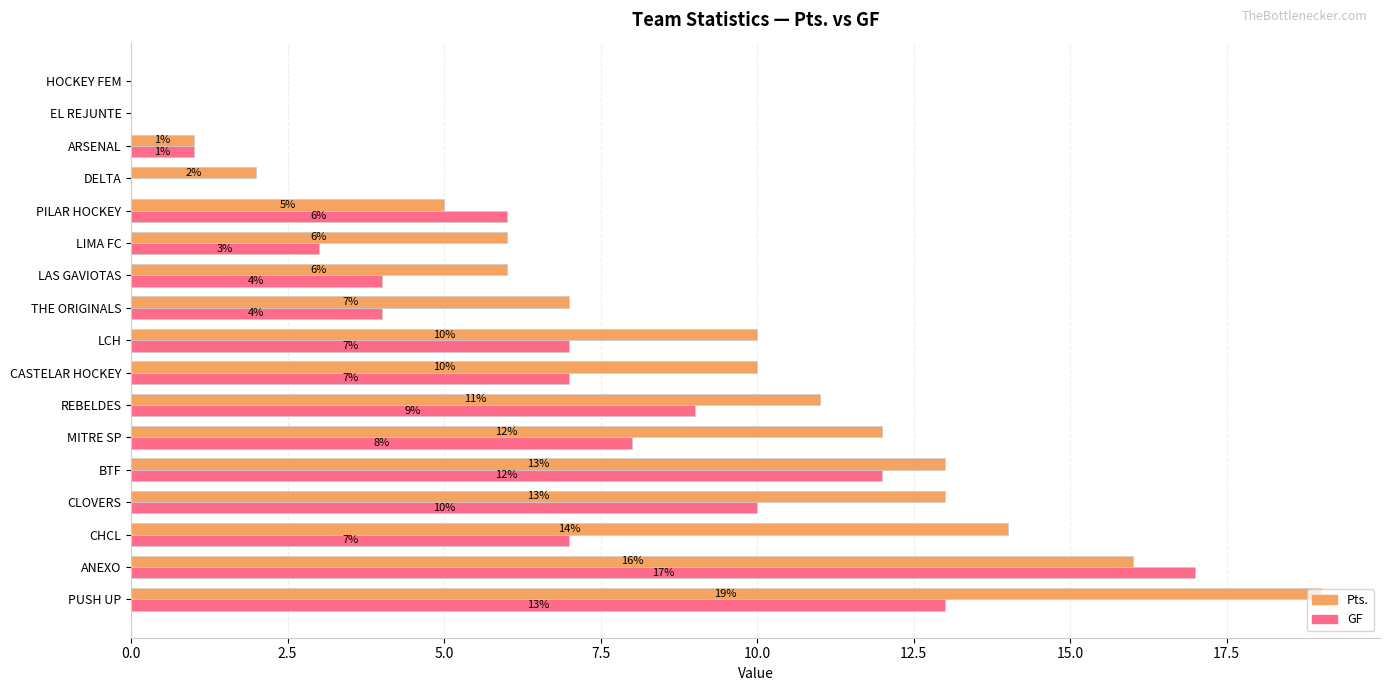

What is the sum of the Pts. values at CHCL and LAS GAVIOTAS?

20